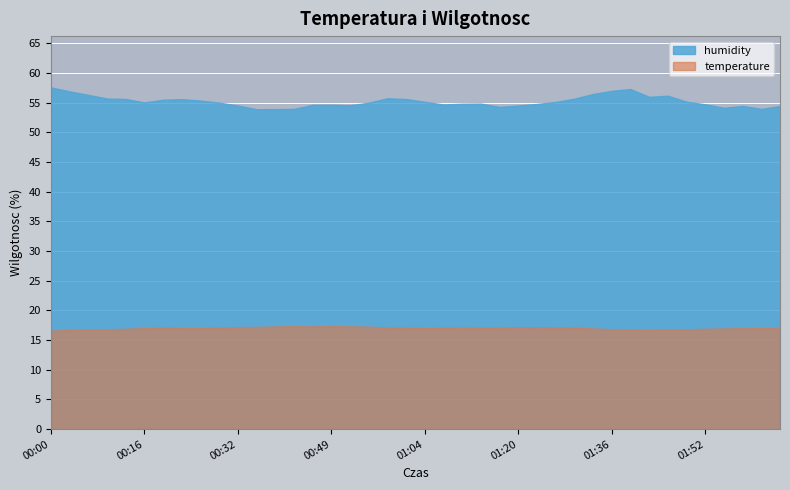

True or false: temperature has more than 0 interior local peaks.

True